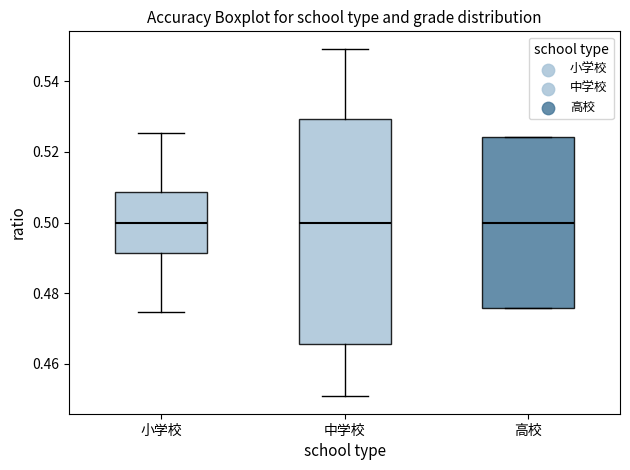

Which box is the tallest, from its lower edge to its upper edge?

中学校